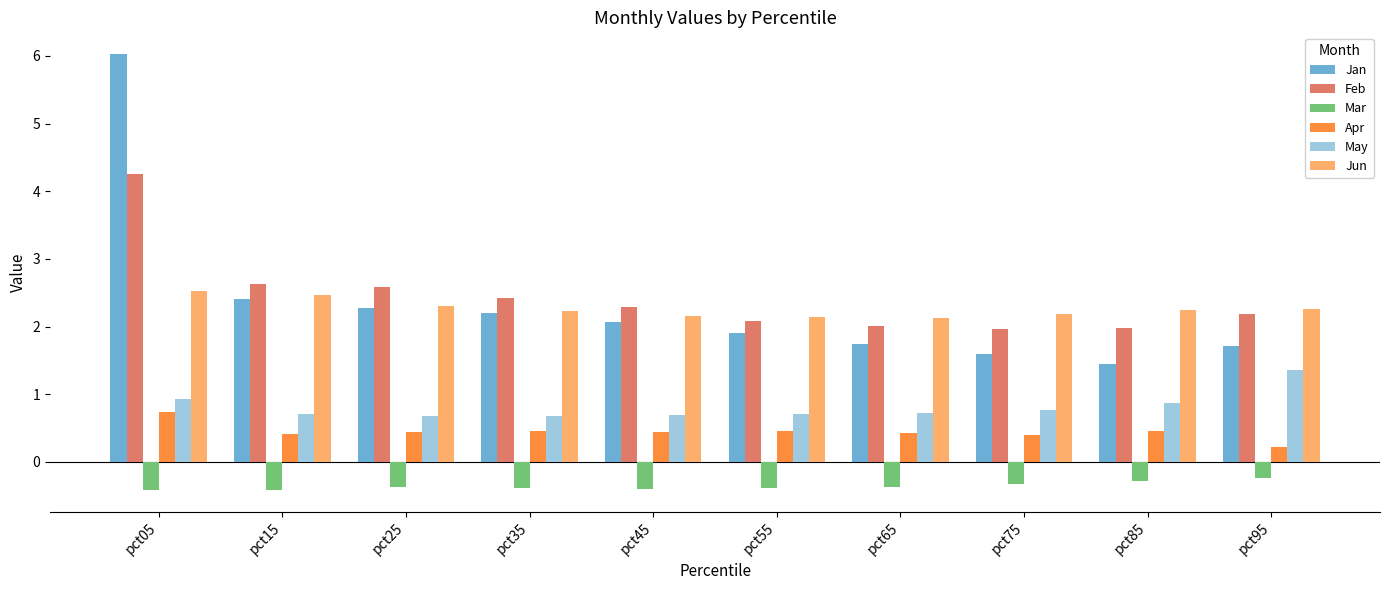

What is the average value of the Jun series?

2.3